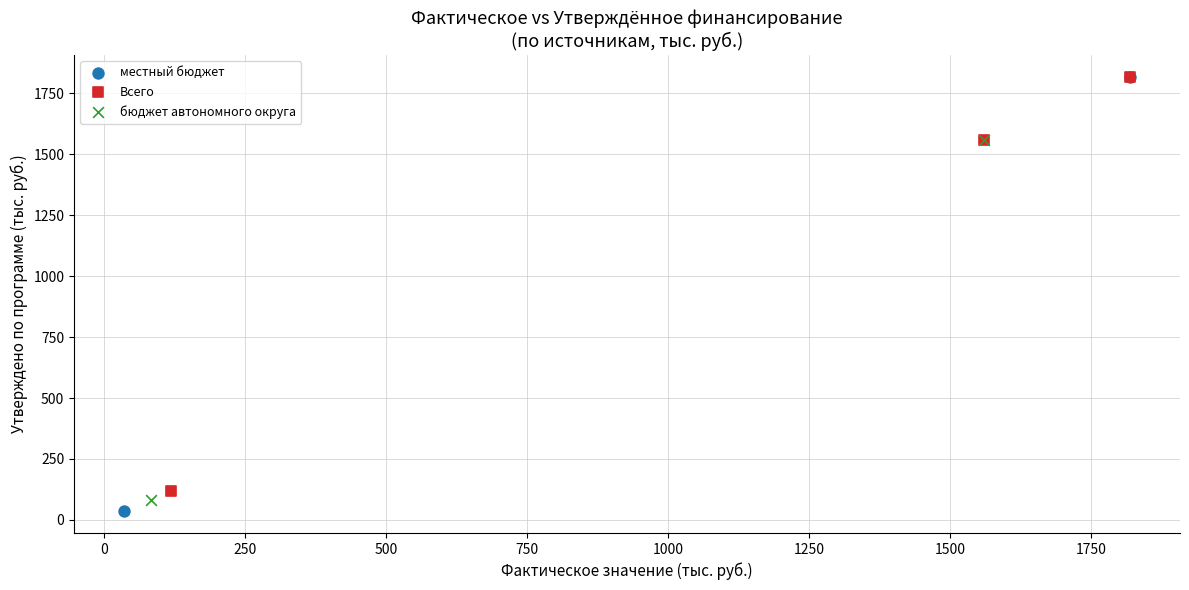

What are all the series names shown in the legend?

местный бюджет, Всего, бюджет автономного округа